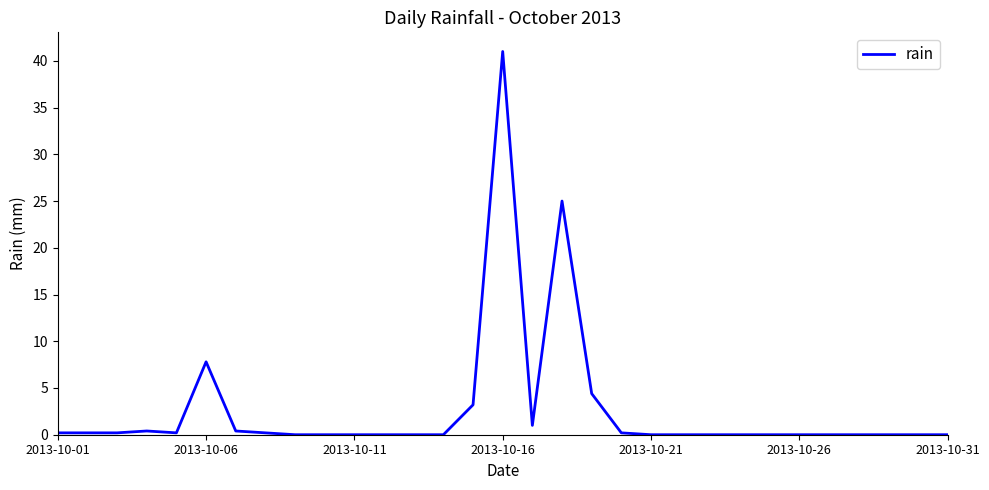

What is the difference between the maximum and minimum values?

41.0